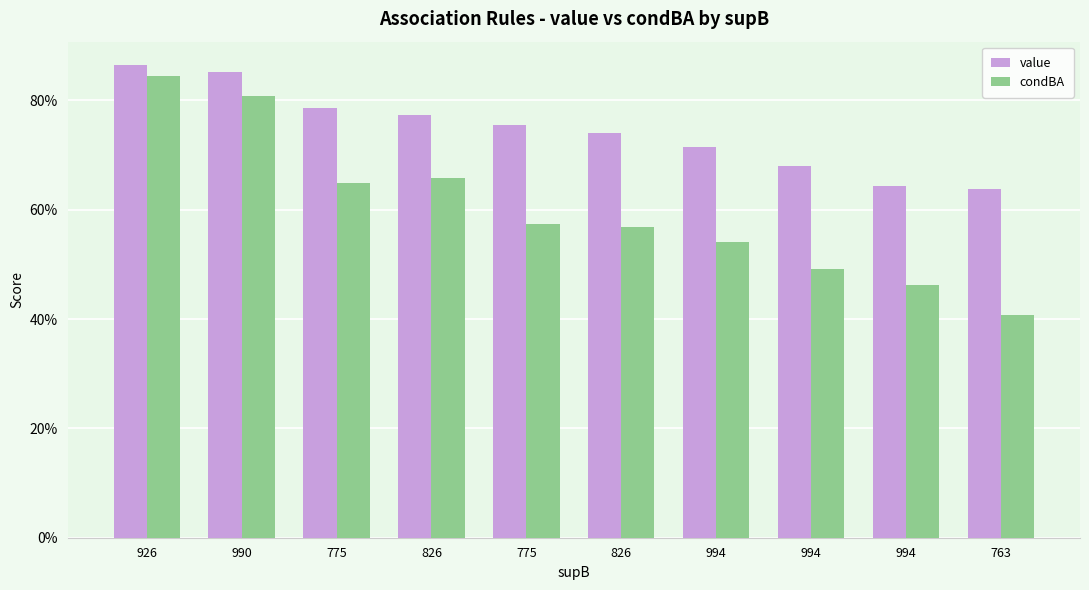

Are the bars horizontal?

No